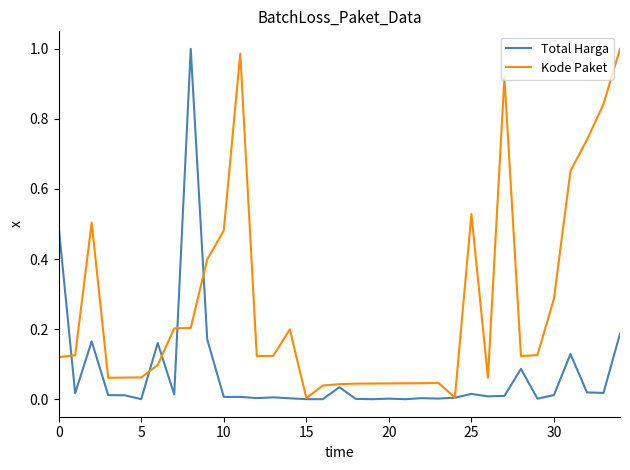

List the series in order of their overall mean, highest first.

Kode Paket, Total Harga